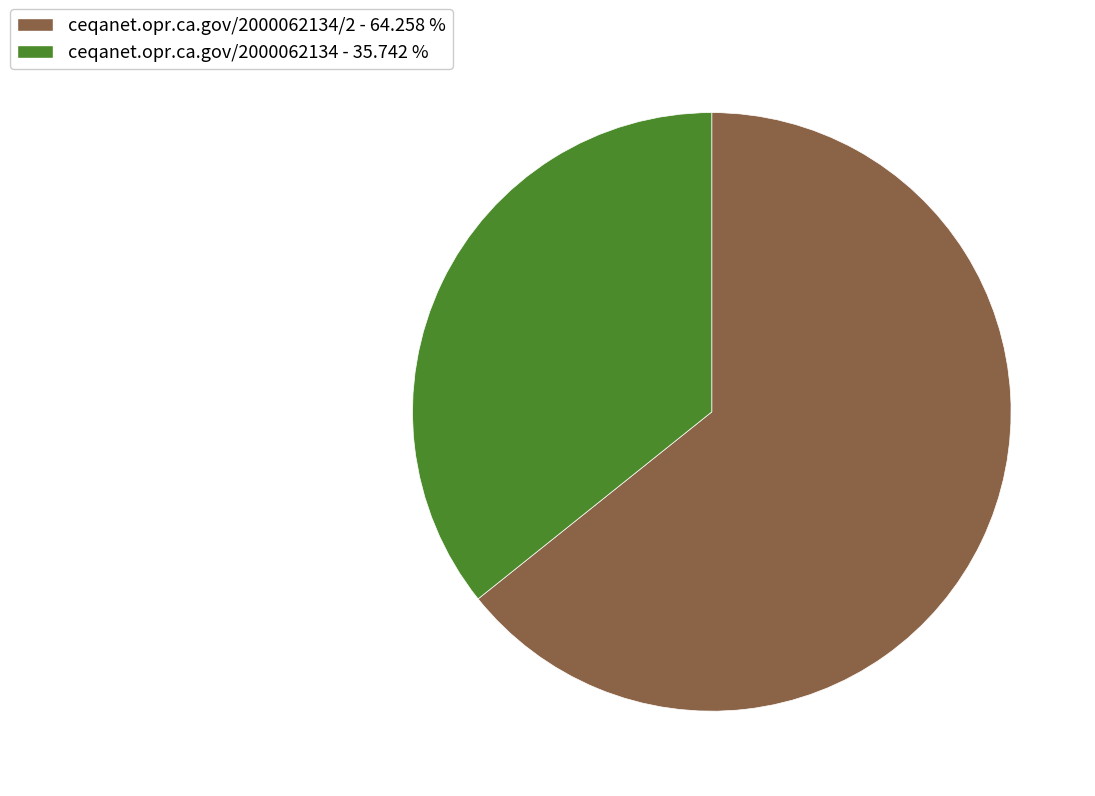

Do ceqanet.opr.ca.gov/2000062134/2 - 64.258 % and ceqanet.opr.ca.gov/2000062134 - 35.742 % together represent more than half of the pie?

Yes